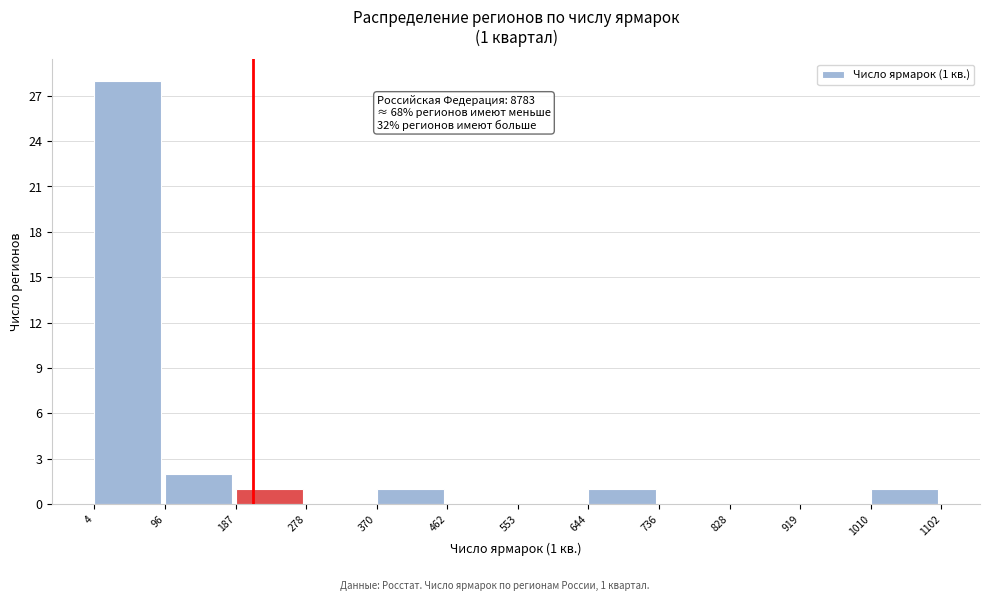

Over which range of the x-axis is the bar tallest?

4 to 96